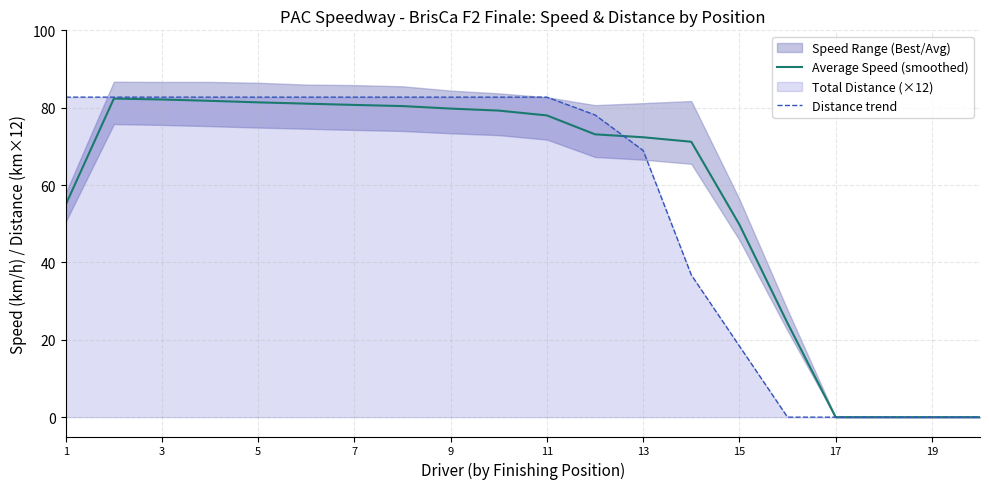

Is it true that Distance trend equals 55.7 at 15?

False